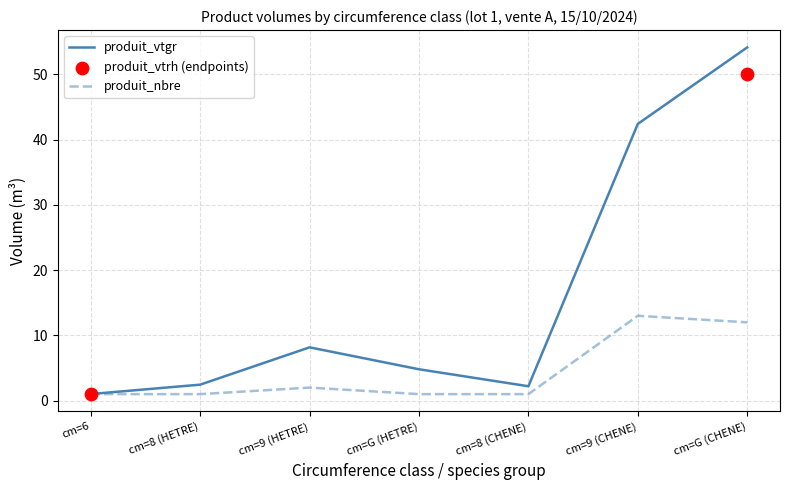

Which series reaches the maximum Y coordinate?

produit_vtgr